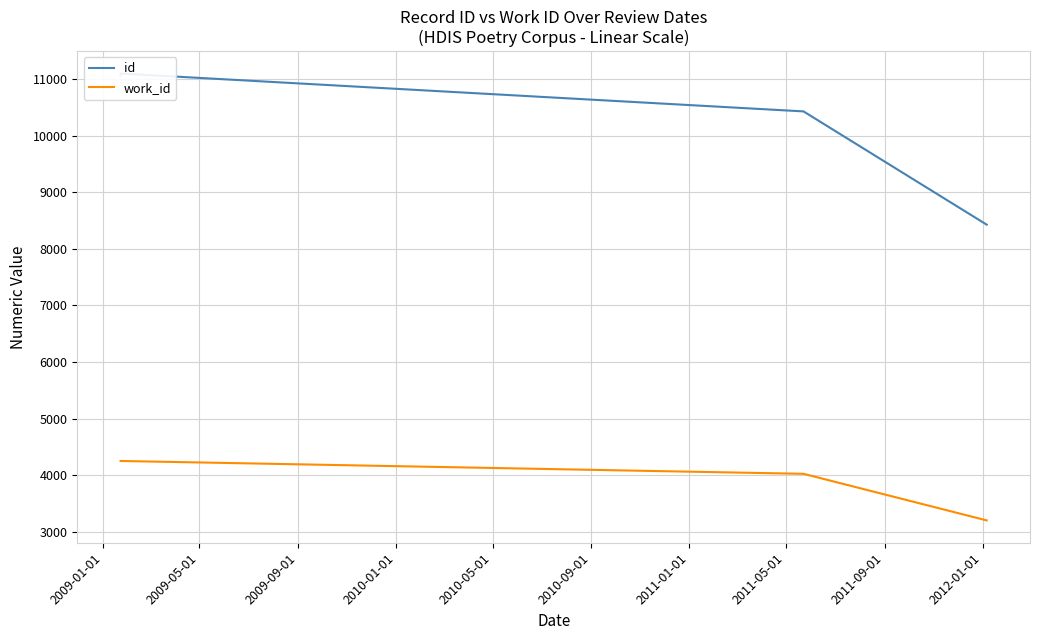

Between 2010-09-01 and 2010-05-01, which is larger?

2010-05-01